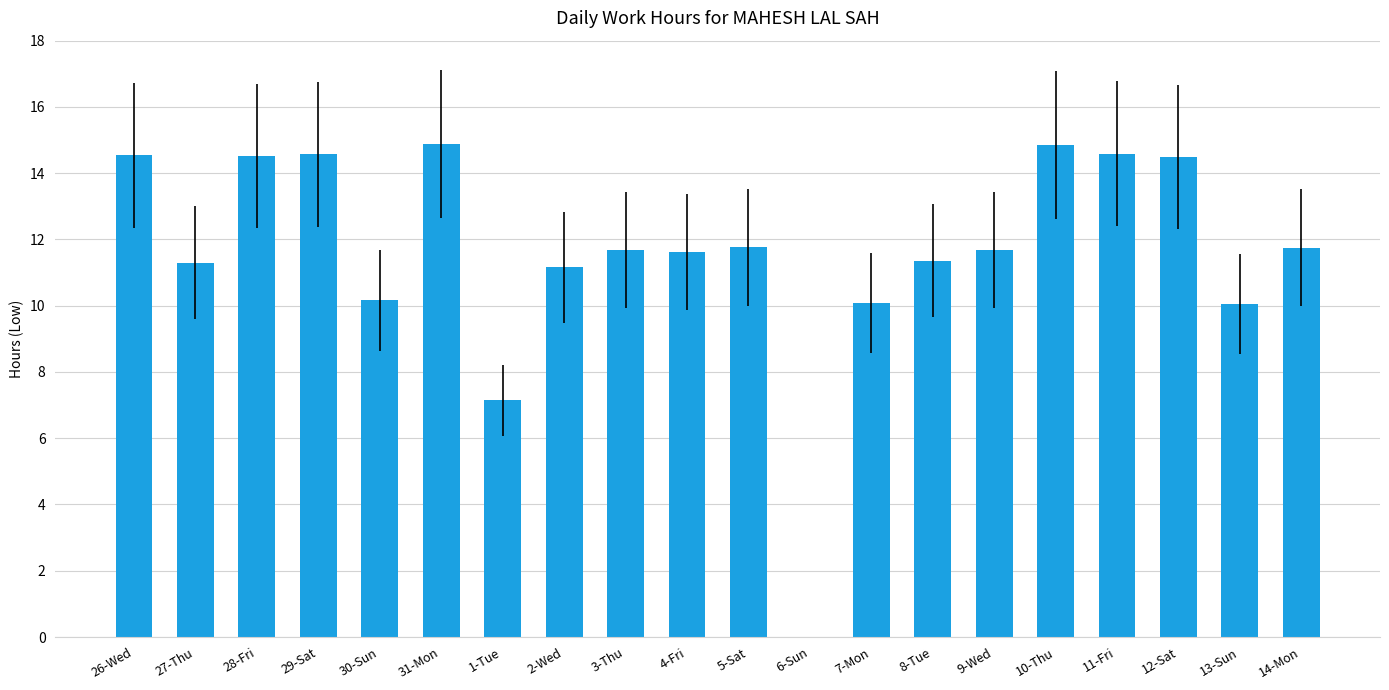

What is the sum of the values at 4-Fri and 29-Sat?

26.2